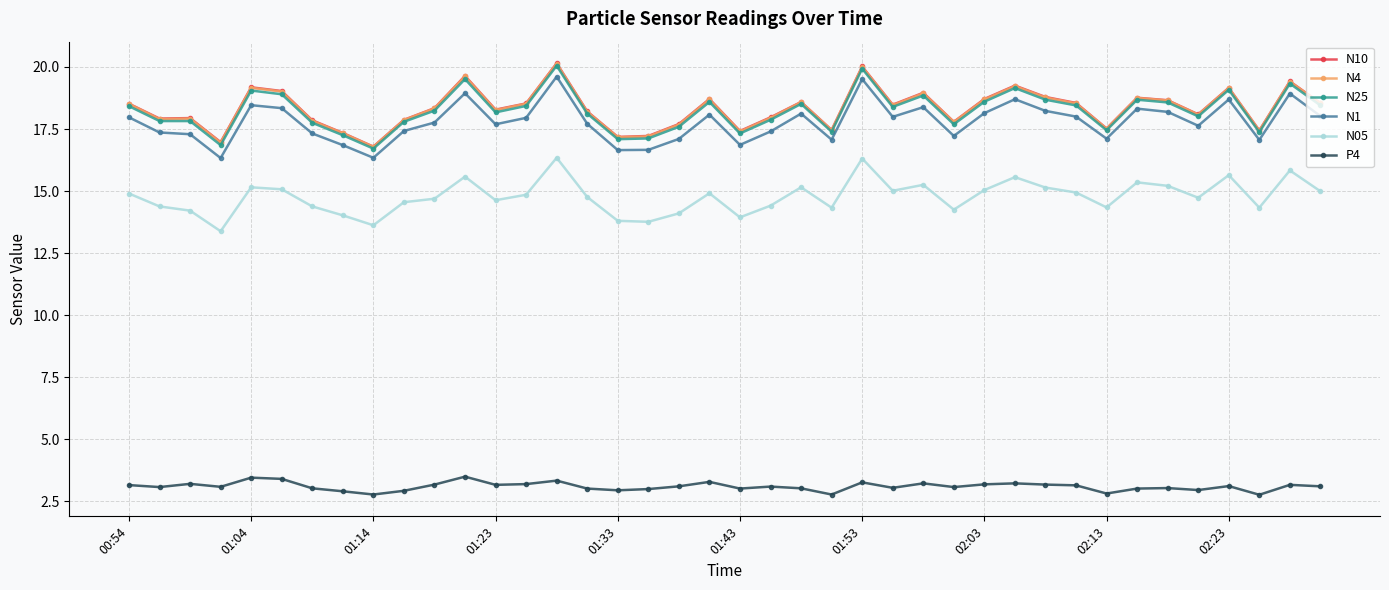

True or false: N1 has more than 2 points higher than both neighbors.

True